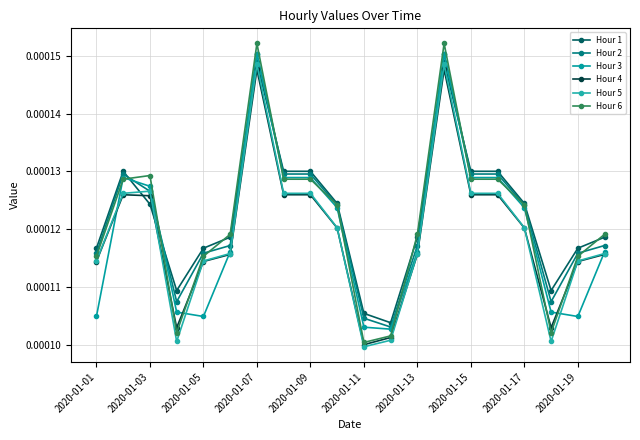

How many series are shown in this chart?

6